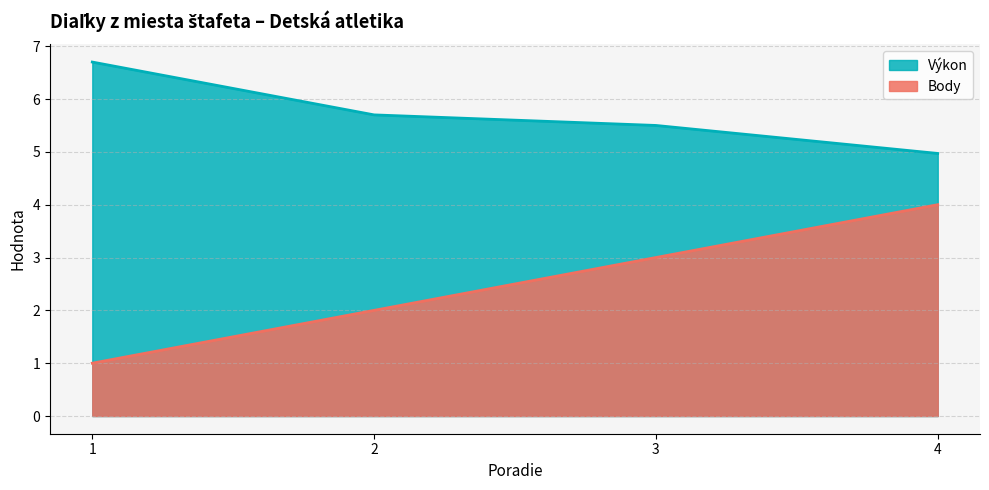

At how many categories does at least one series exceed 3?

4